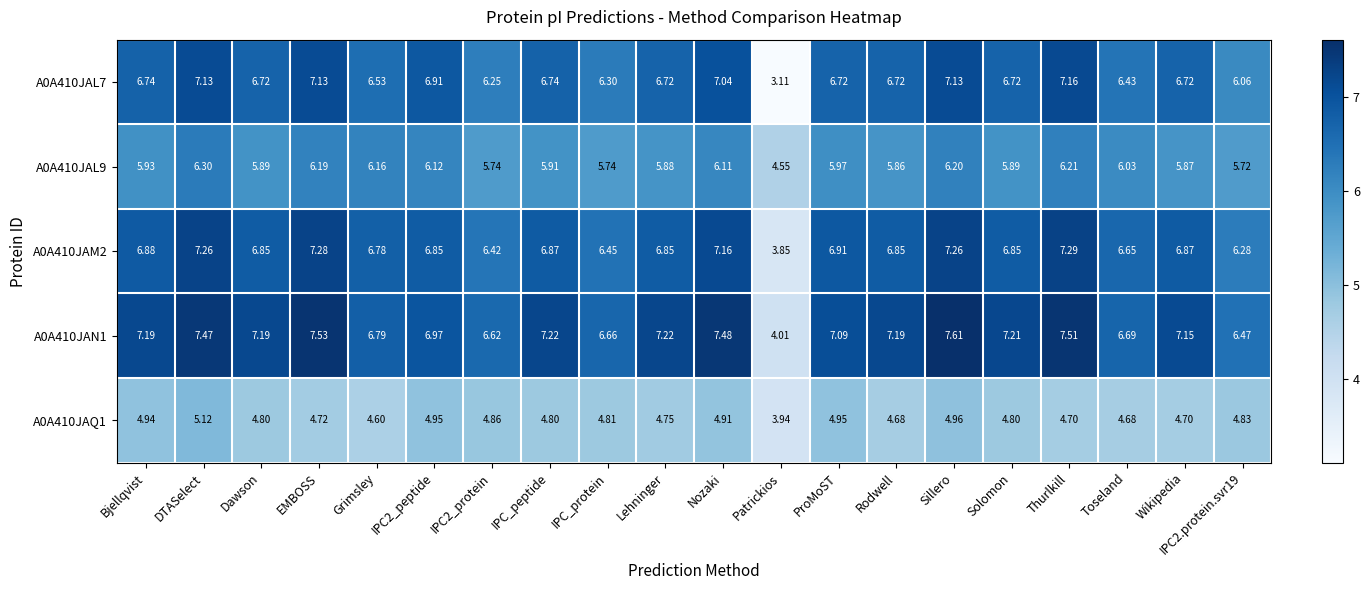

At which label does A0A410JAL9 first exceed 5?

Bjellqvist